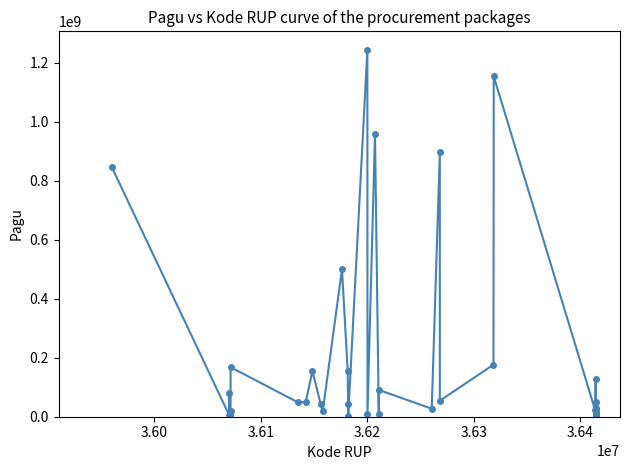

What is the maximum value shown in the chart?

1244880000